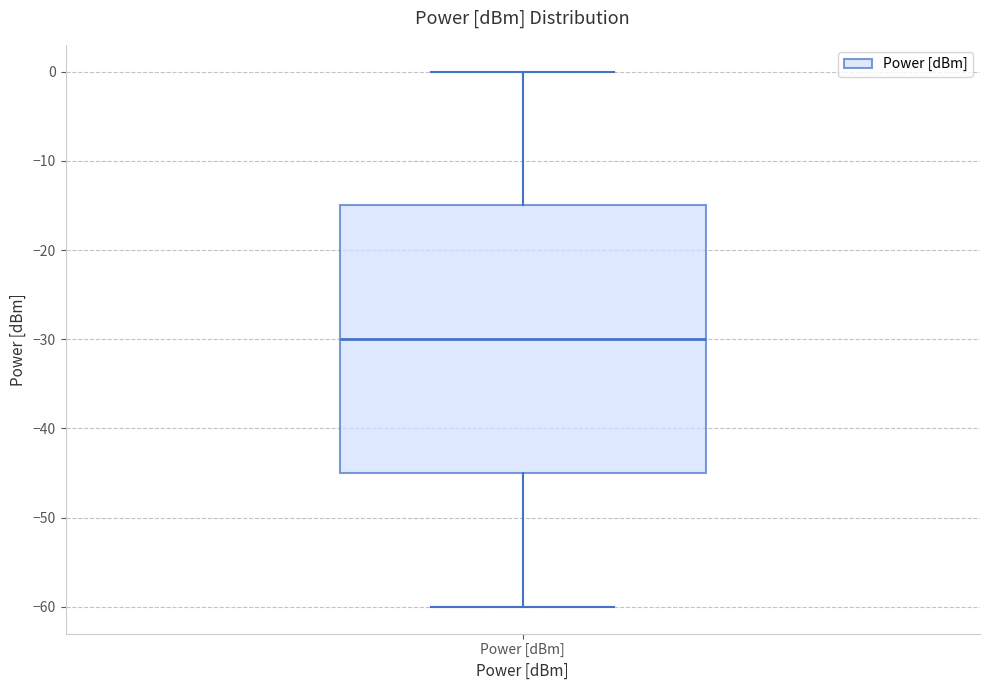

Transcribe this box plot: give where the median line is, the range the box spans, and where the two whiskers end, as read against the y-axis. The values are not printed on the chart, so give them approximately, as read against the axis.

median -30, box -45 to -15, whiskers -60 to 0